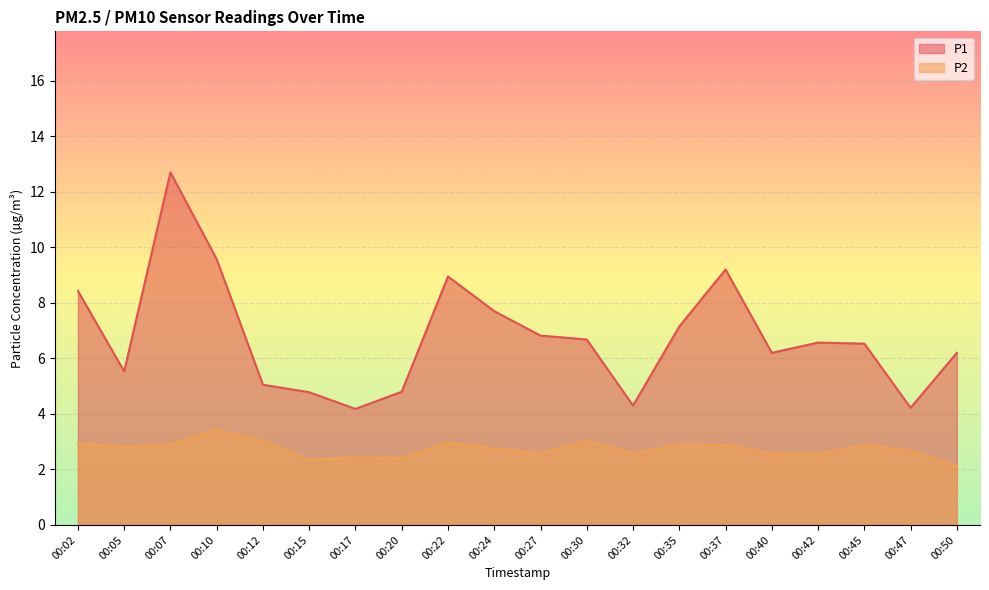

Reading left to right, what are all the values shown in this chart?

P1: 8.4	5.5	12.7	9.6	5.0	4.8	4.2	4.8	8.9	7.7	6.8	6.7	4.3	7.2	9.2	6.2	6.6	6.5	4.2	6.2
P2: 3.0	2.8	2.9	3.4	3.0	2.4	2.4	2.4	3.0	2.8	2.6	3.0	2.6	2.9	2.9	2.6	2.5	2.9	2.7	2.1